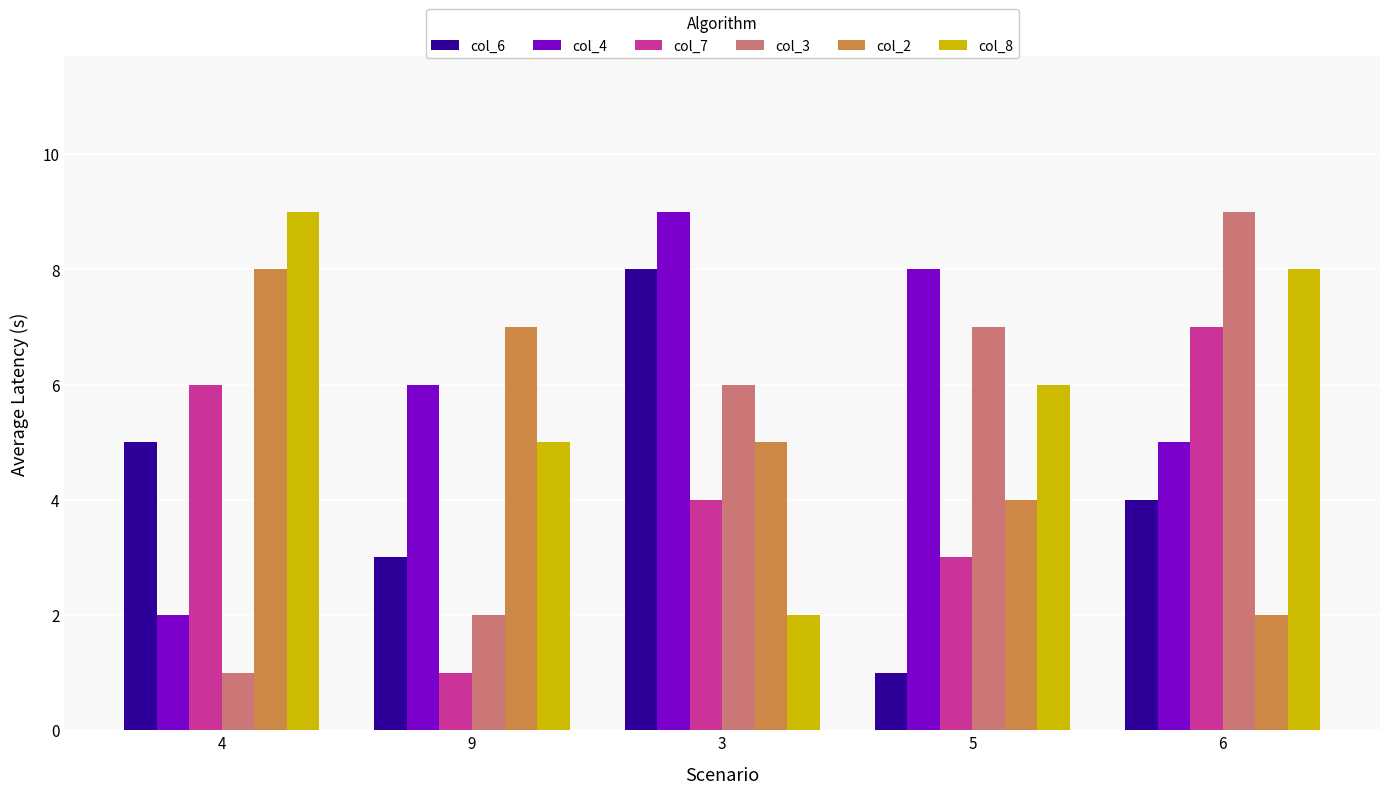

What is the label of the 1st bar from the left?

4